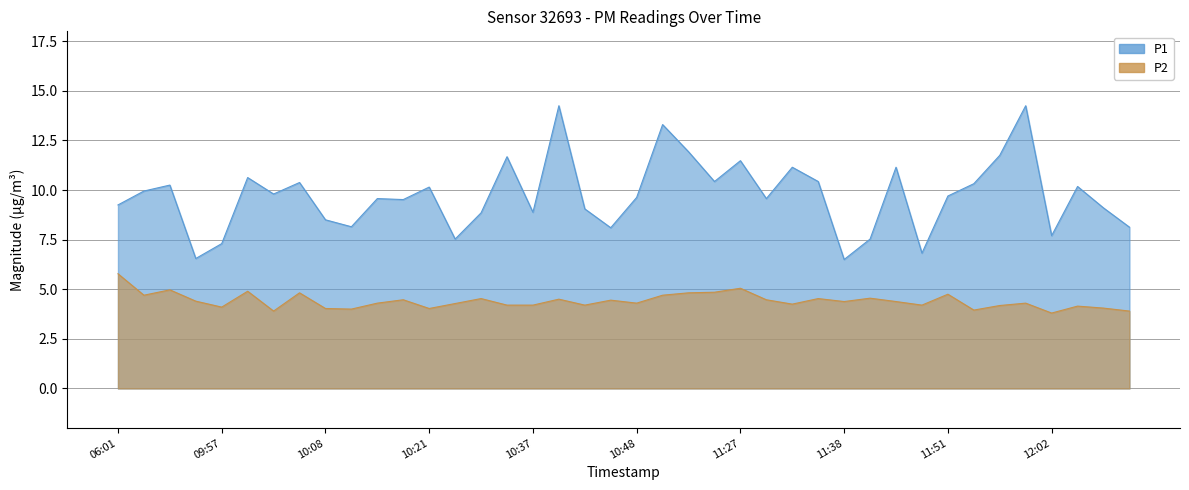

Reading left to right, what are all the values shown in this chart?

P1: 9.2	9.9	10.2	6.5	7.3	10.6	9.8	10.4	8.5	8.2	9.6	9.5	10.2	7.5	8.8	11.7	8.9	14.2	9.1	8.1	9.6	13.3	11.9	10.4	11.5	9.6	11.2	10.4	6.5	7.5	11.2	6.8	9.7	10.3	11.8	14.2	7.7	10.2	9.1	8.1
P2: 5.8	4.7	5.0	4.4	4.1	4.9	3.9	4.8	4.0	4.0	4.3	4.5	4.0	4.3	4.5	4.2	4.2	4.5	4.2	4.5	4.3	4.7	4.8	4.8	5.0	4.5	4.2	4.5	4.4	4.5	4.4	4.2	4.8	4.0	4.2	4.3	3.8	4.2	4.0	3.9